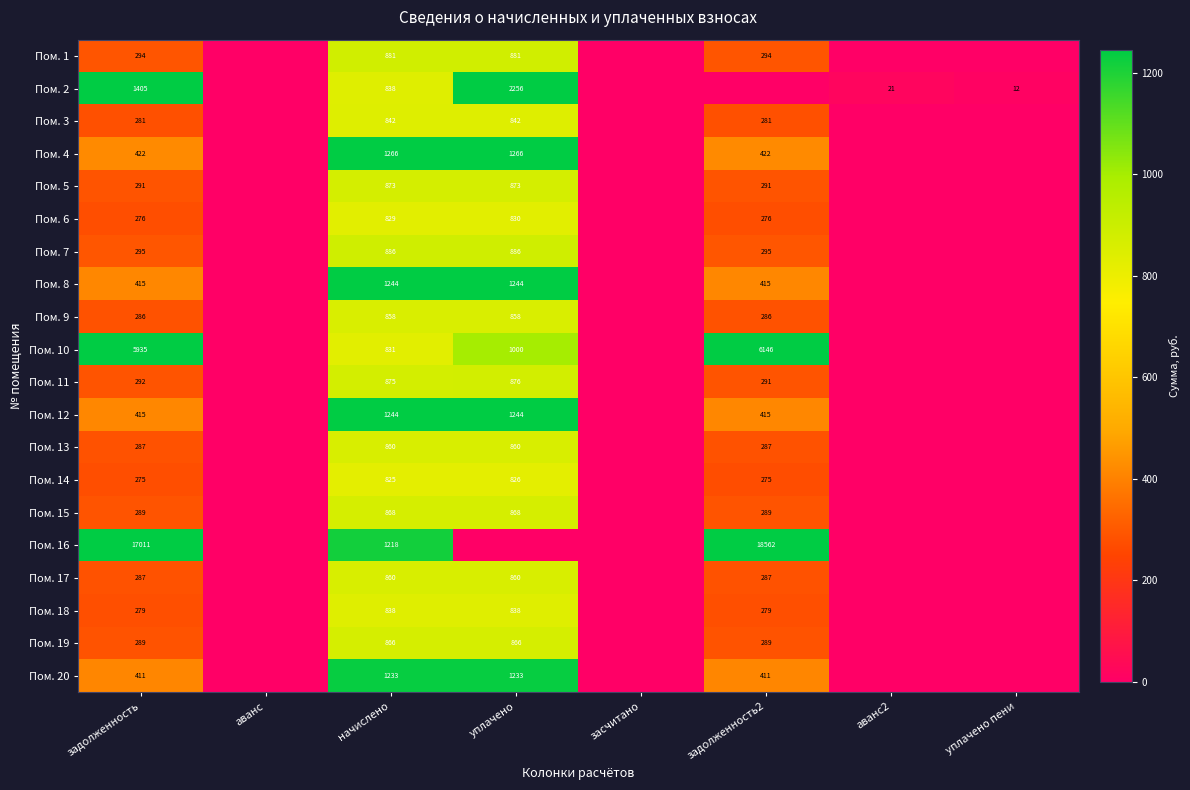

Is the value of Пом. 13 at задолженность2 greater than the value of Пом. 12 at уплачено?

No